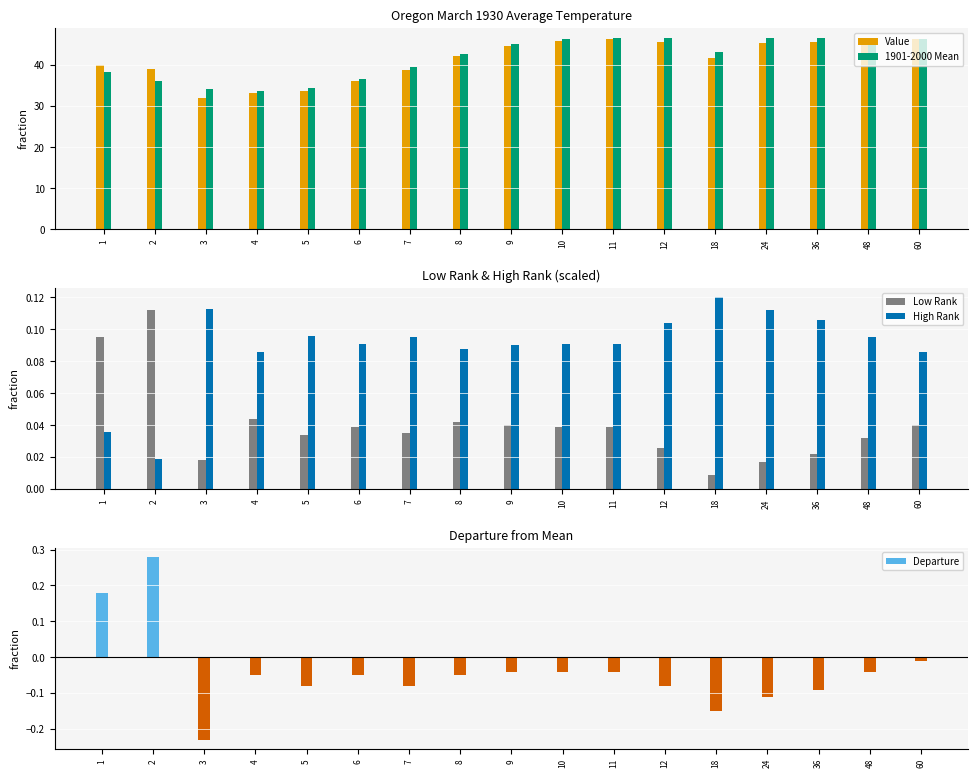

At which label does Value reach its minimum?

3